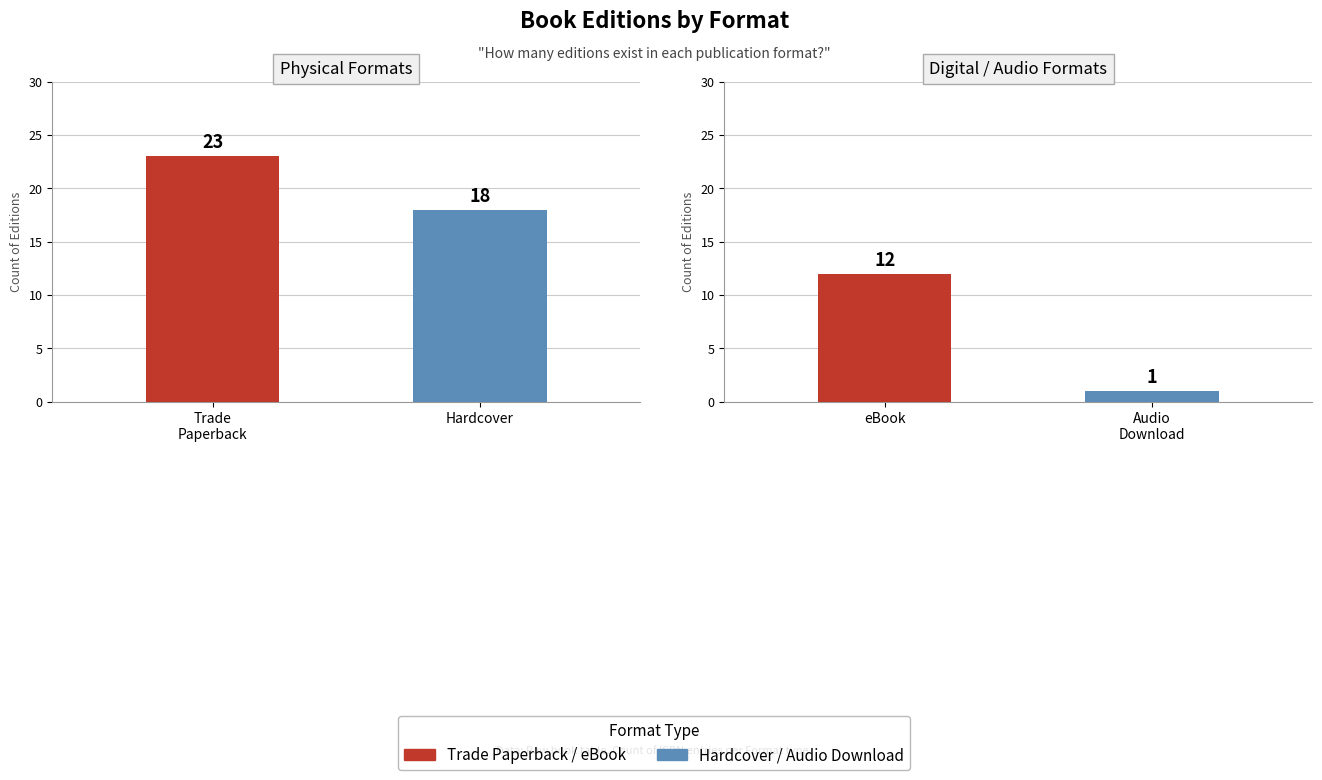

Is it true that the value at eBook is 12?

True